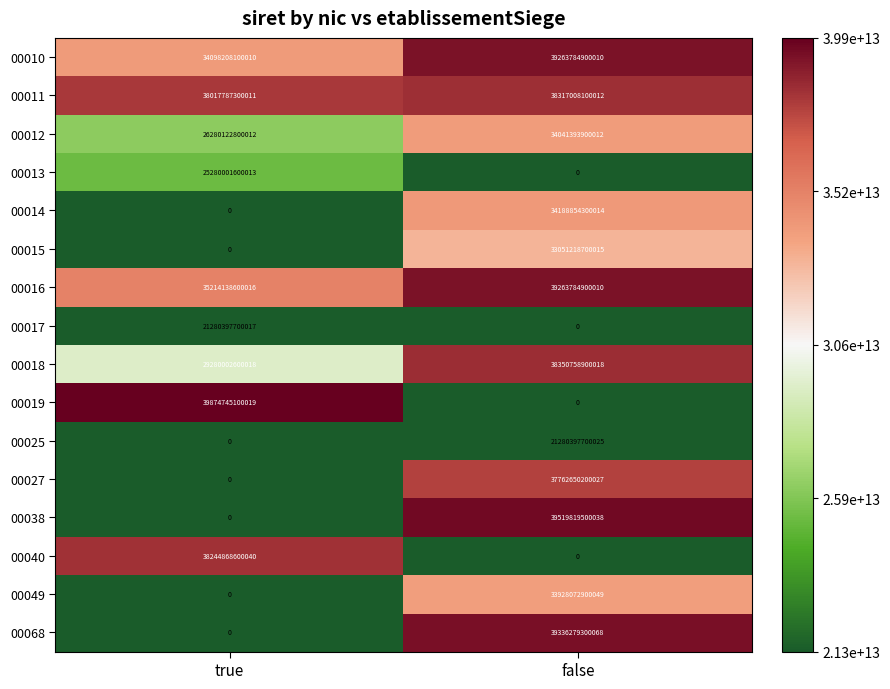

At which label does 00049 reach its minimum?

true